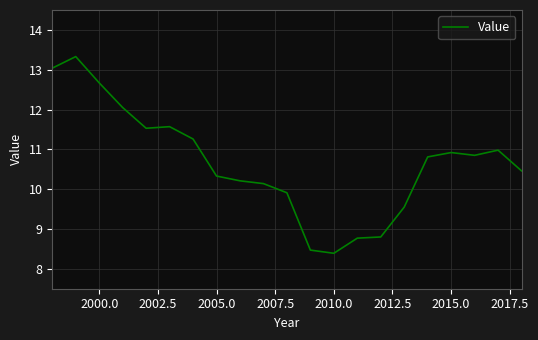

What is the maximum value shown in the chart?

13.3